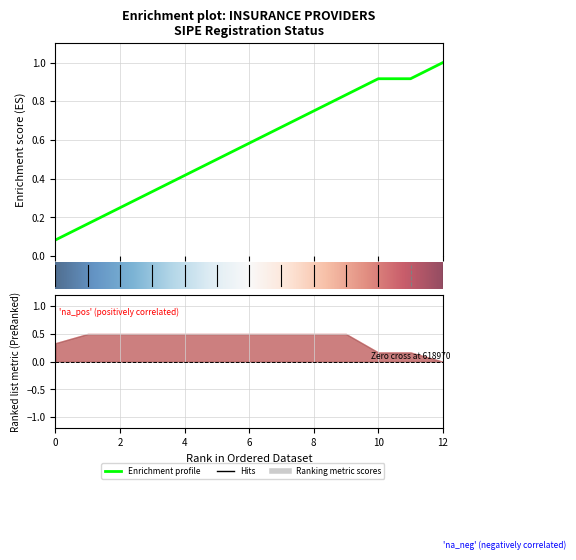

List the labels in order of value, largest first.

618968, 618965, 618964, 618963, 618967, 618972, 618973, 618962, 618969, 618971, 618961, 618966, 618970